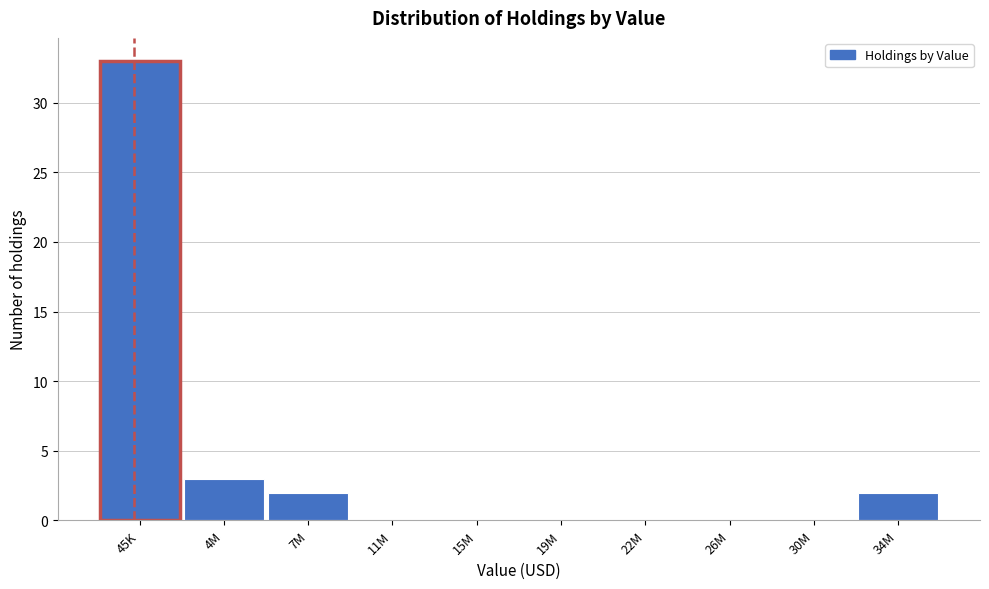

Reading left to right, extract all data points from this chart.

45K=33	4M=3	7M=2	11M=0	15M=0	19M=0	22M=0	26M=0	30M=0	34M=2